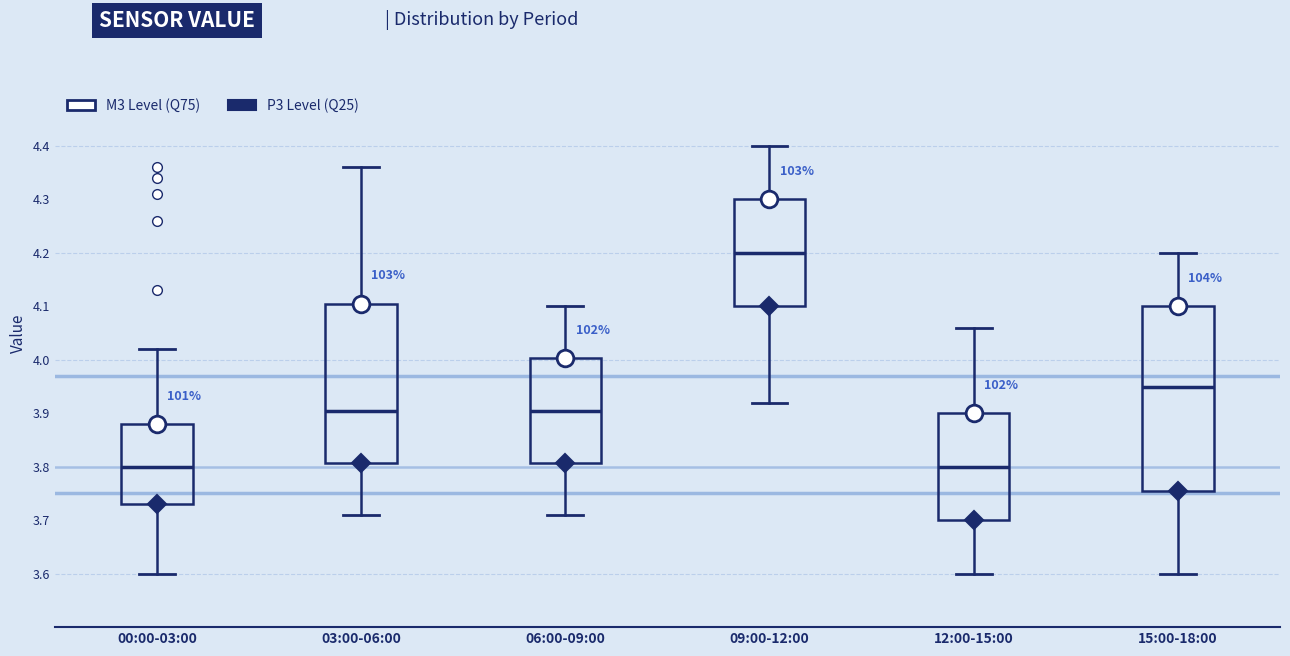

Reading left to right, transcribe this box plot: for each box, give where its median line is, the range the box spans, and where its two whiskers end, as read against the y-axis. The values are not printed on the chart, so give them approximately, as read against the axis.

00:00-03:00: median 3.80, box 3.73 to 3.88, whiskers 3.60 to 4.02
03:00-06:00: median 3.91, box 3.81 to 4.11, whiskers 3.71 to 4.36
06:00-09:00: median 3.91, box 3.81 to 4.00, whiskers 3.71 to 4.10
09:00-12:00: median 4.20, box 4.10 to 4.30, whiskers 3.92 to 4.40
12:00-15:00: median 3.80, box 3.70 to 3.90, whiskers 3.60 to 4.06
15:00-18:00: median 3.95, box 3.76 to 4.10, whiskers 3.60 to 4.20